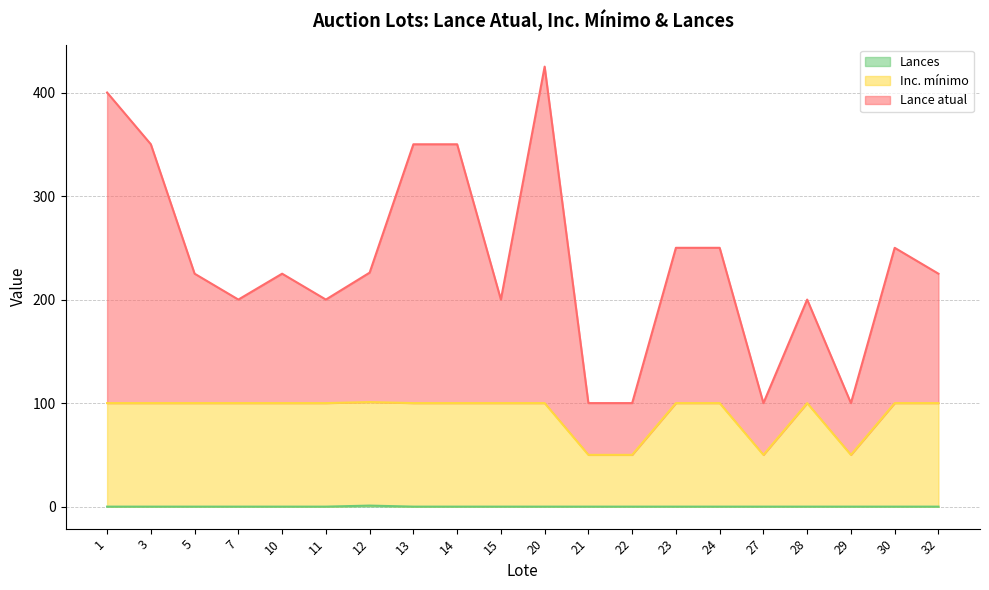

How many interior local valleys does the Lance atual series have?

5